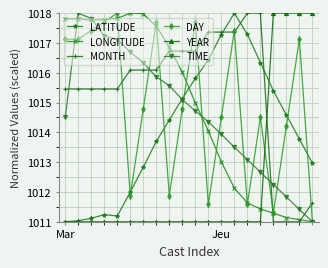

What is the greatest value displayed?

1018.0